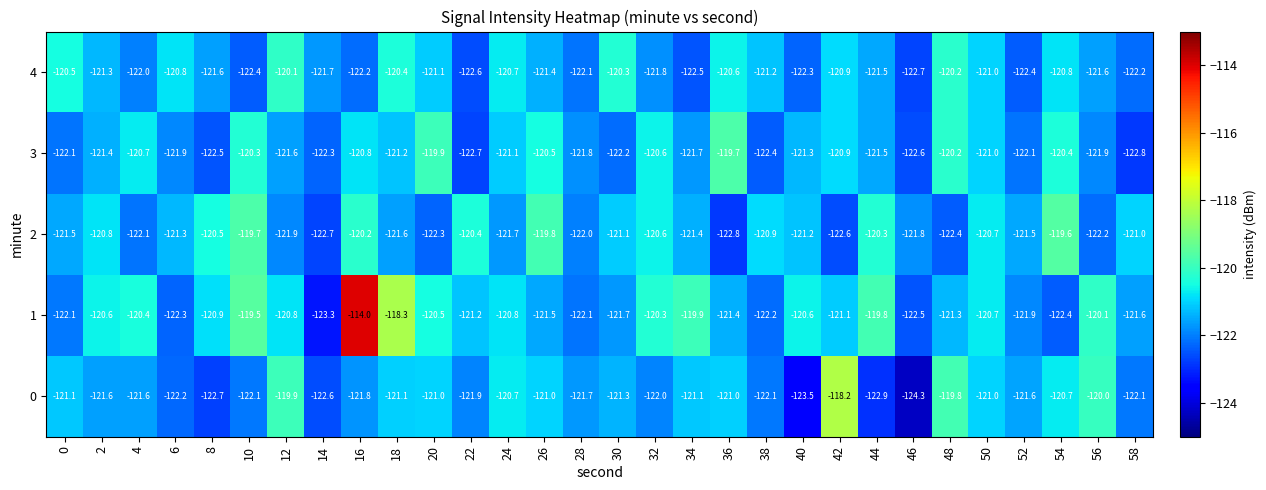

List the series in order of their peak value, highest first.

1, 0, 2, 3, 4